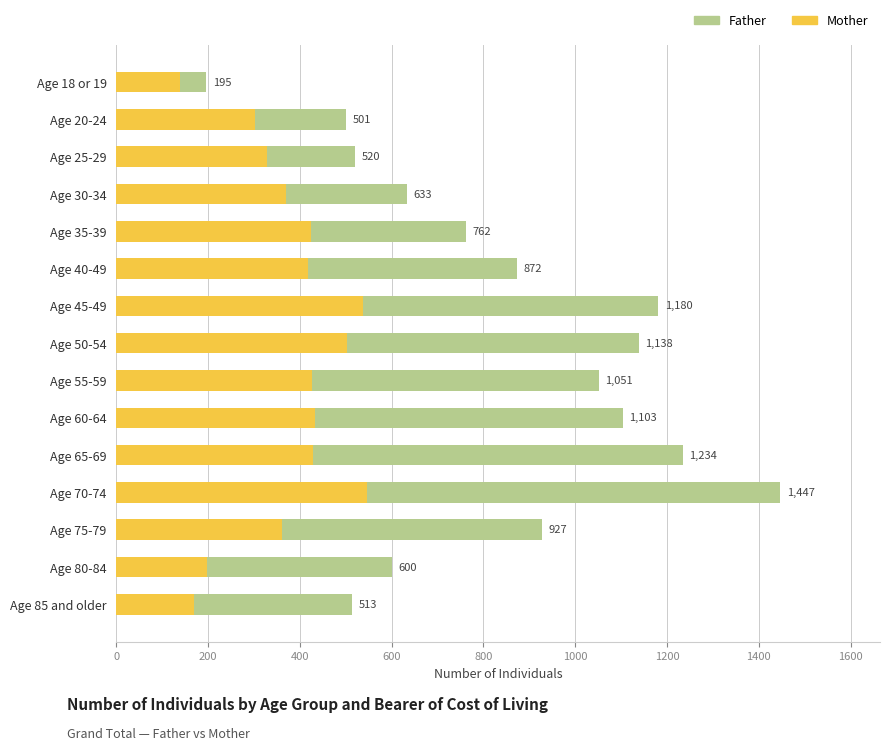

At which category does the chart reach its peak across all series?

Age 70-74